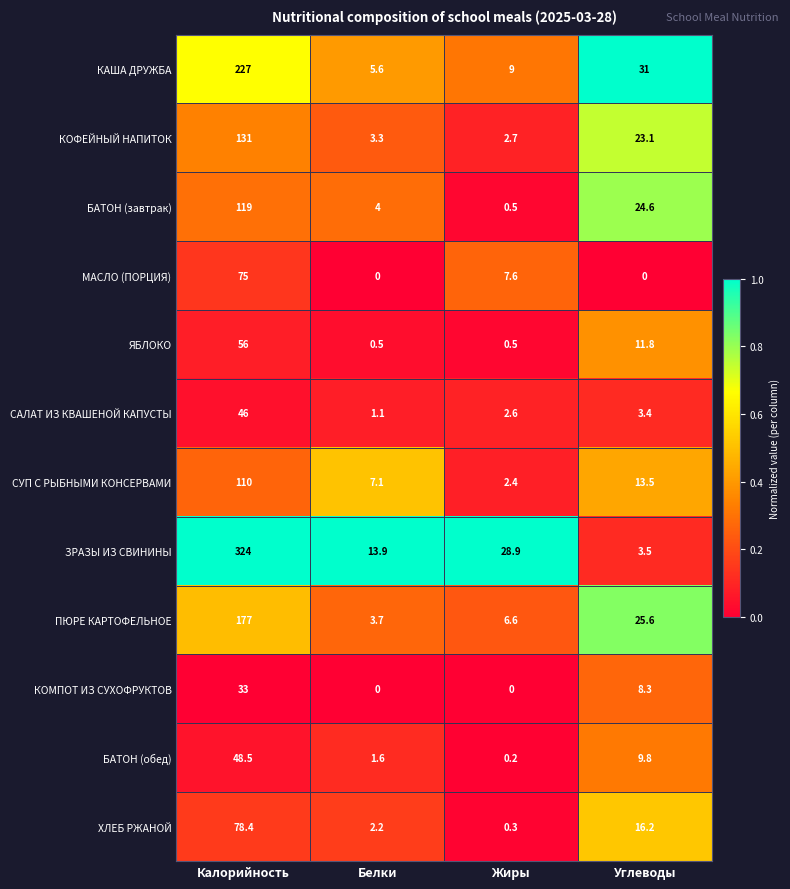

What is the difference between the maximum and minimum values in the МАСЛО (ПОРЦИЯ) series?

75.0